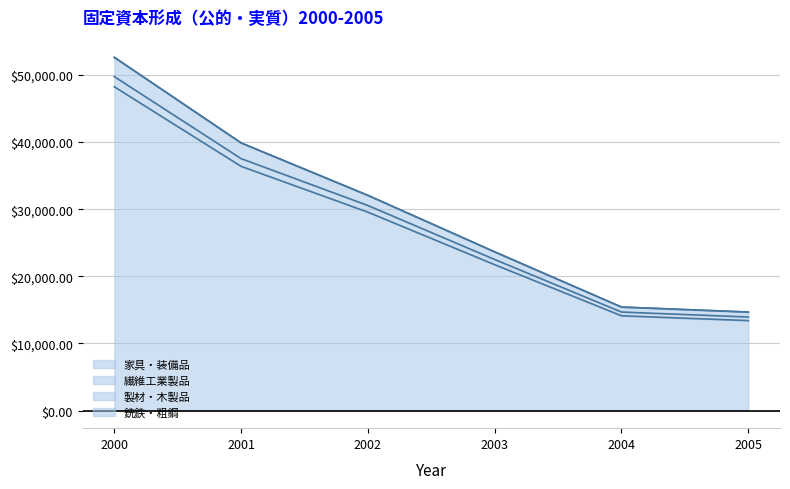

What is the difference between the 製材・木製品 values at 2004 and 2002?

16647.1